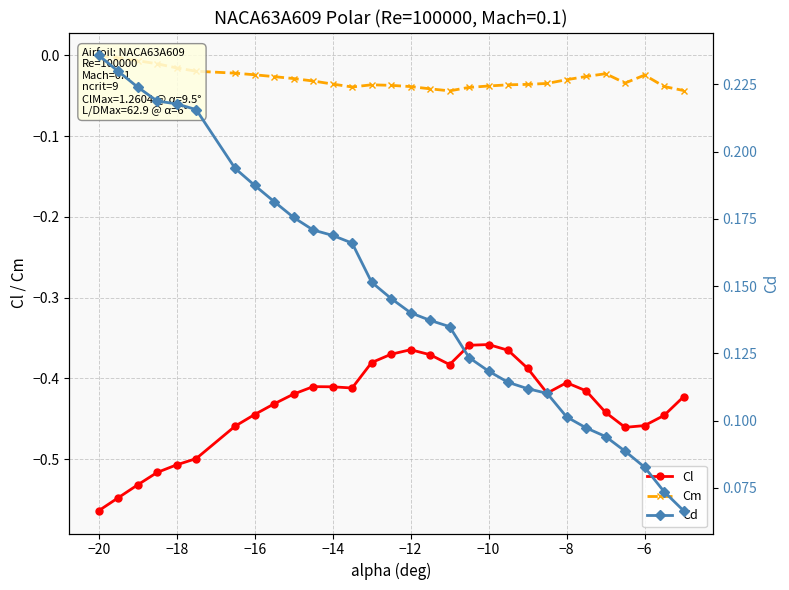

True or false: Cl has more than 0 points higher than both neighbors.

True